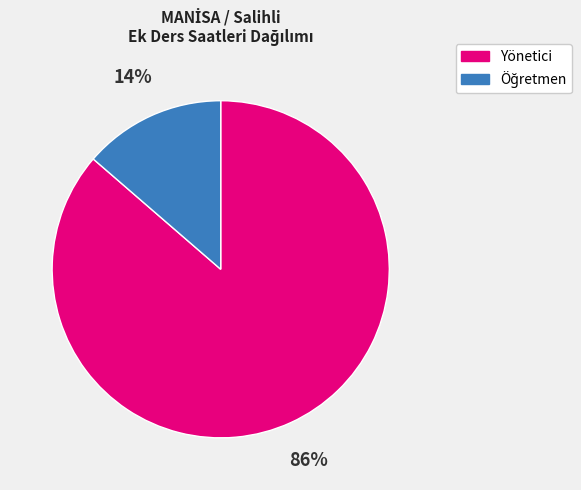

True or false: Yönetici accounts for 86% of the total.

True